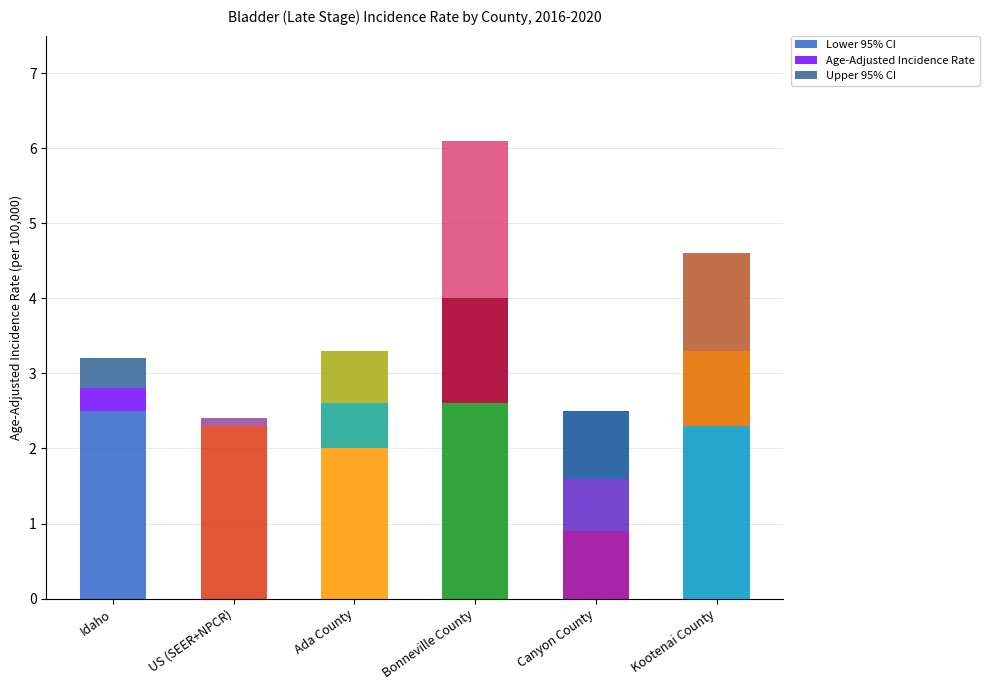

What is the difference between the Lower 95% CI values at US (SEER+NPCR) and Bonneville County?

0.3